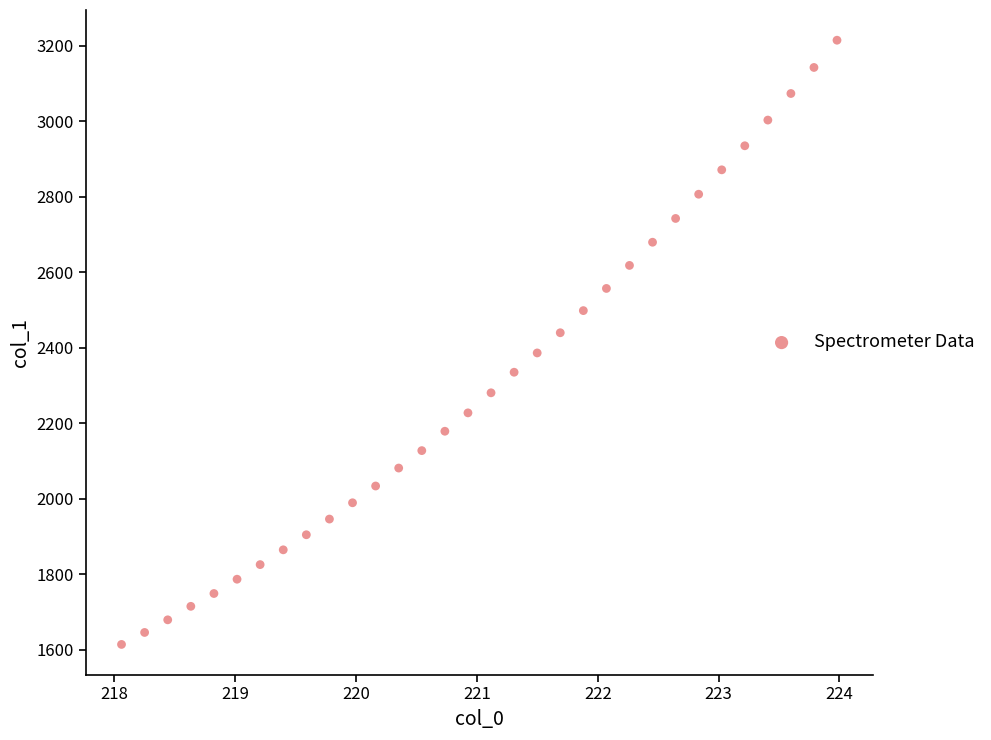

What is the range of X values (max minus min)?

5.9